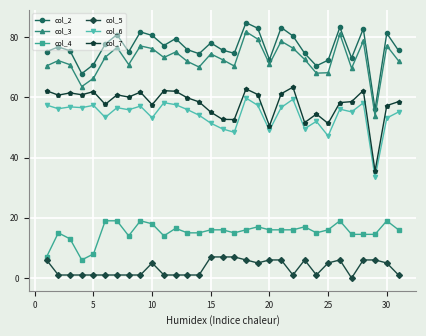

What is the difference between the maximum and minimum values in the col_3 series?

27.9